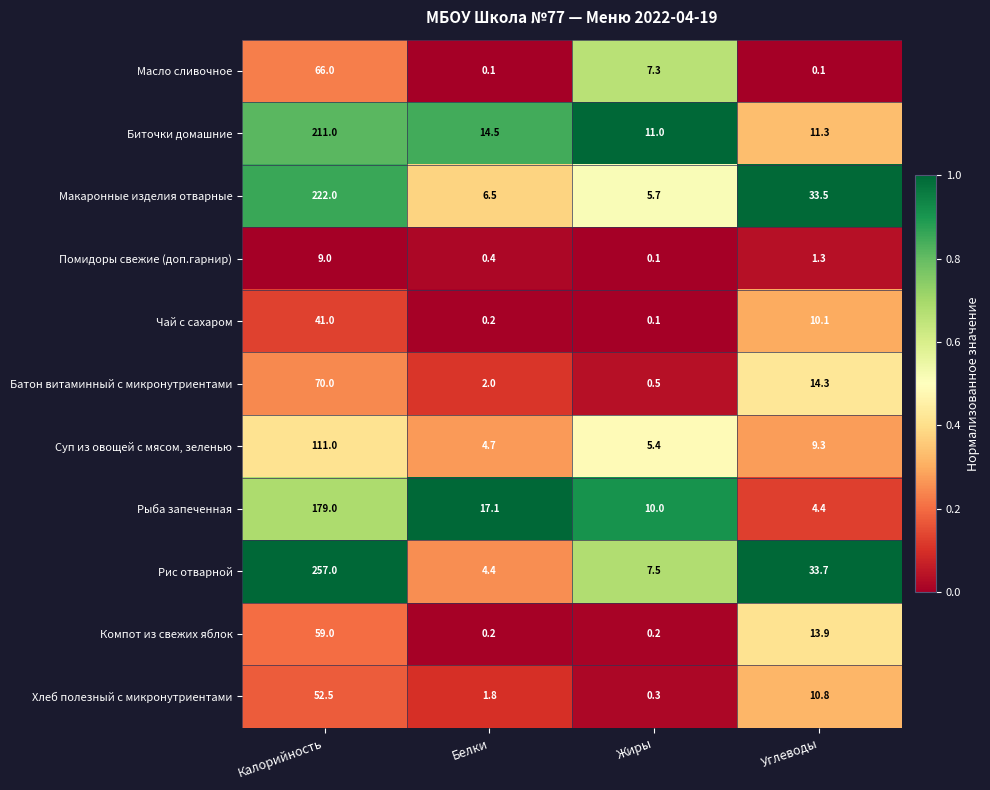

Between Калорийность and Жиры, which series saw the biggest shift?

Рис отварной